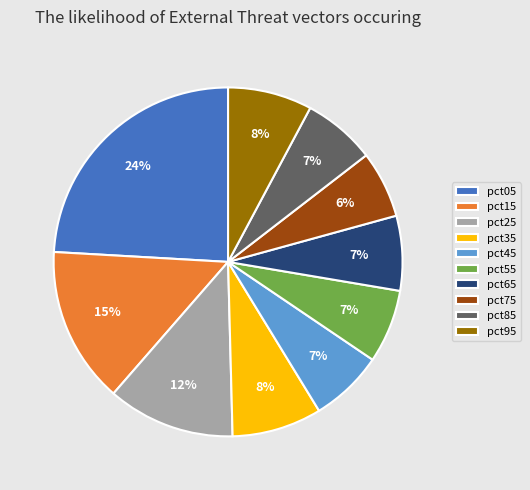

Which has a higher value, pct15 or pct05?

pct05